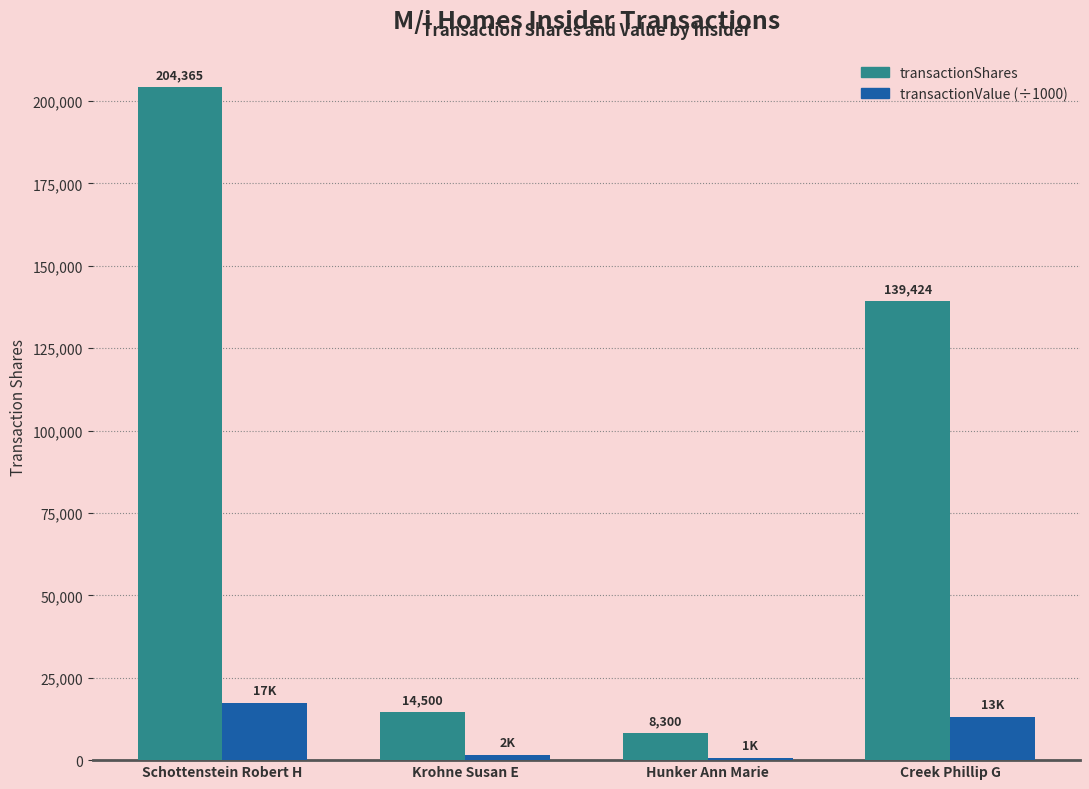

What is the highest value of the transactionShares series?

204365.0